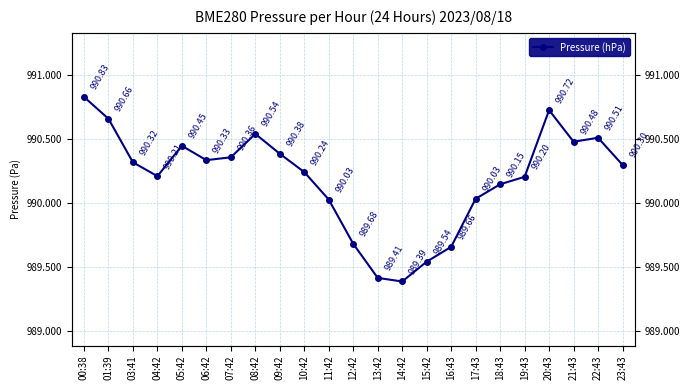

The chart shows a value of 544.3 at 12:42. True or false?

False